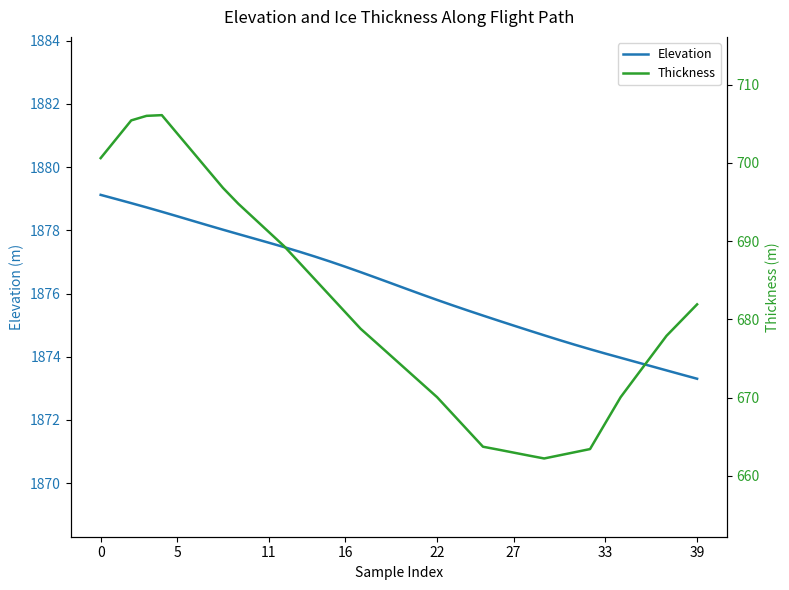

At 16, list the series in order from largest to smallest.

Elevation, Thickness